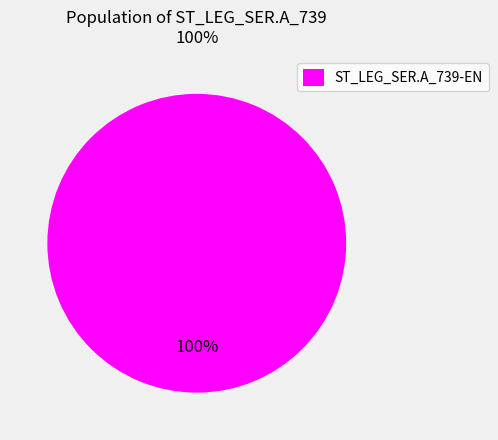

To the nearest percent, what portion does ST_LEG_SER.A_739-EN represent?

100%